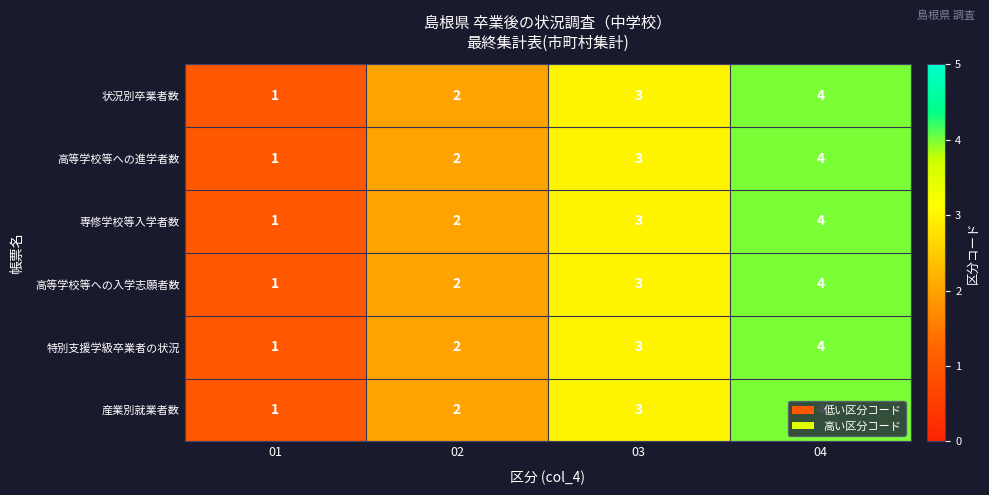

Is the value of 高等学校等への進学者数 at 03 greater than the value of 高等学校等への入学志願者数 at 01?

Yes